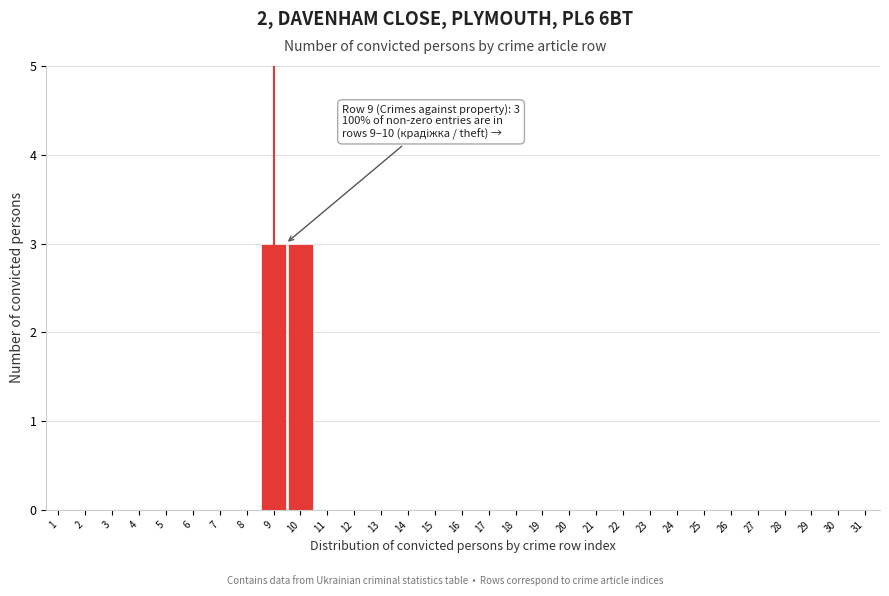

Is it true that the value at 2 is 0?

True